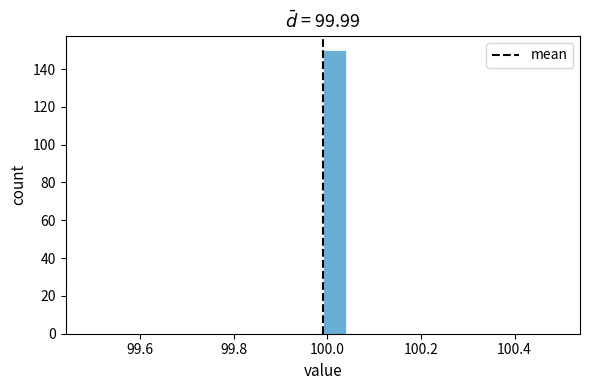

Read against the x-axis, roughly where is the centre of the tallest bar?

100.02